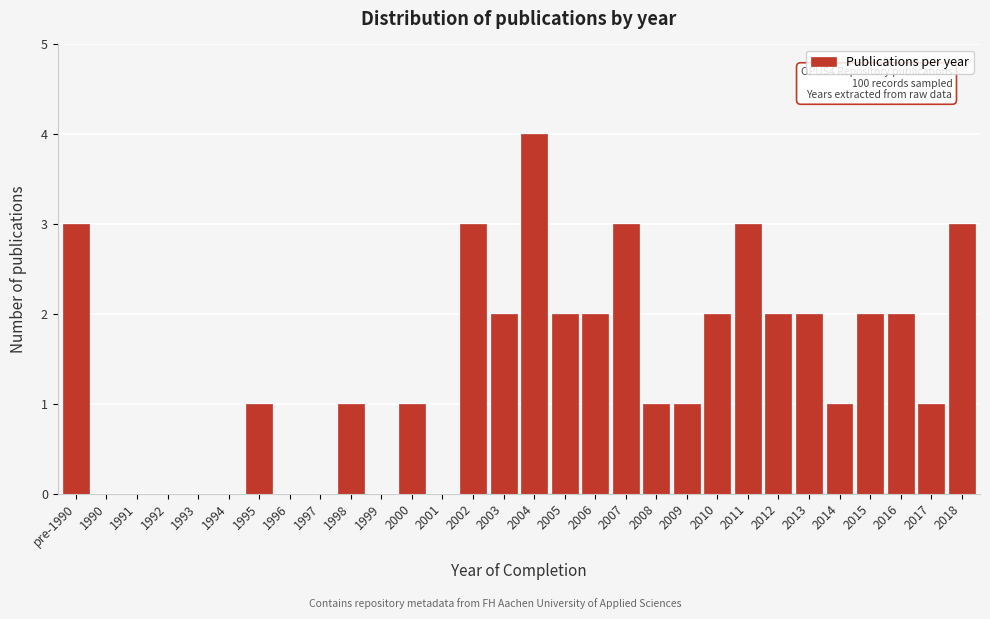

Reading left to right, extract all data points from this chart.

pre-1990=3	1990=0	1991=0	1992=0	1993=0	1994=0	1995=1	1996=0	1997=0	1998=1	1999=0	2000=1	2001=0	2002=3	2003=2	2004=4	2005=2	2006=2	2007=3	2008=1	2009=1	2010=2	2011=3	2012=2	2013=2	2014=1	2015=2	2016=2	2017=1	2018=3